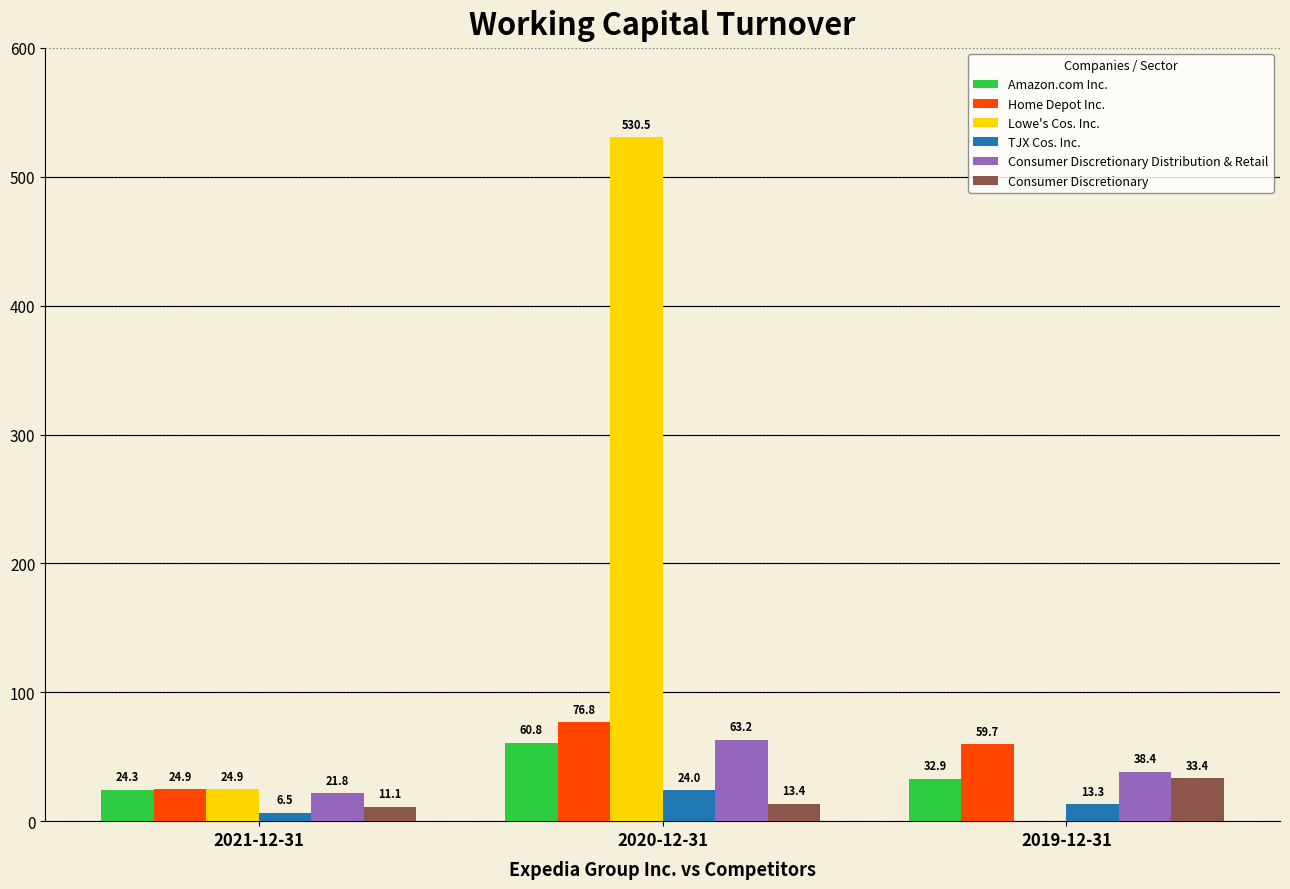

True or false: Lowe's Cos. Inc. has a value of 0.0 at 2019-12-31.

True